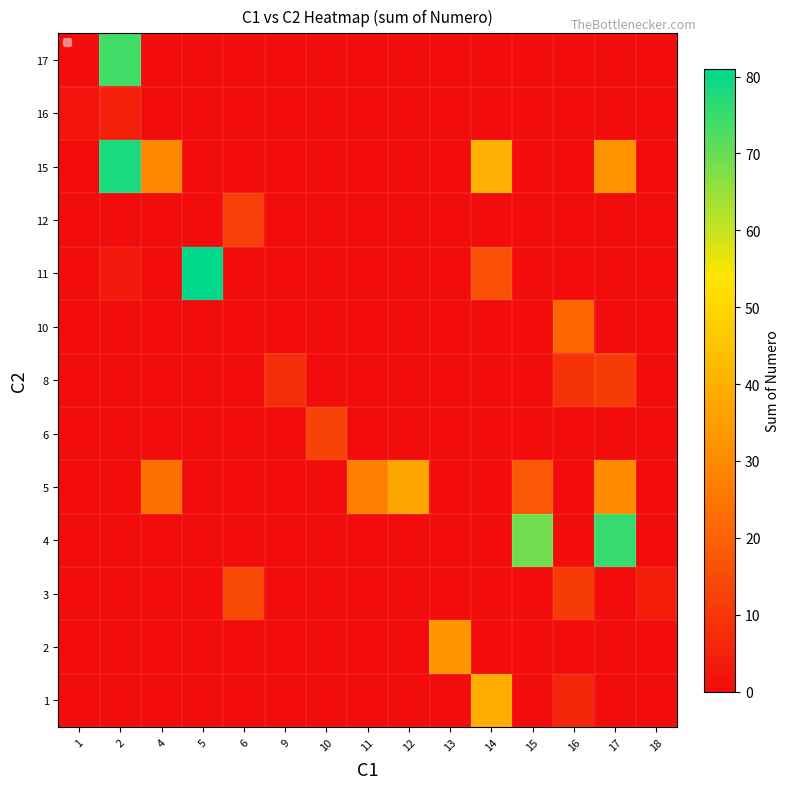

At which category is the sum across all series the highest?

2